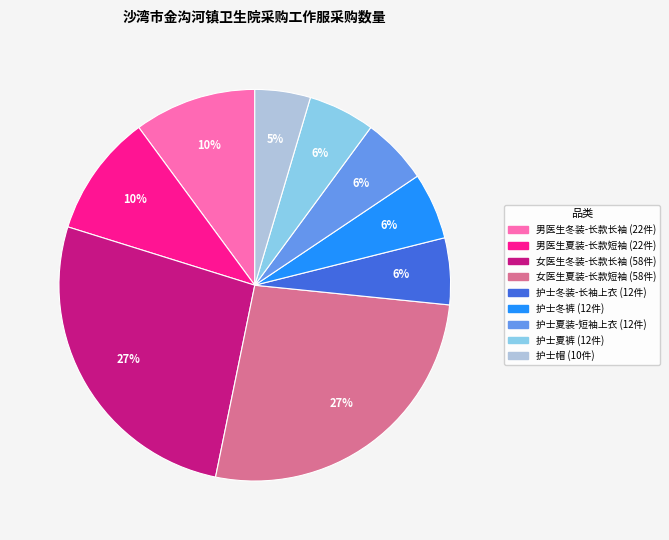

To the nearest percent, what is the average slice percentage?

11%